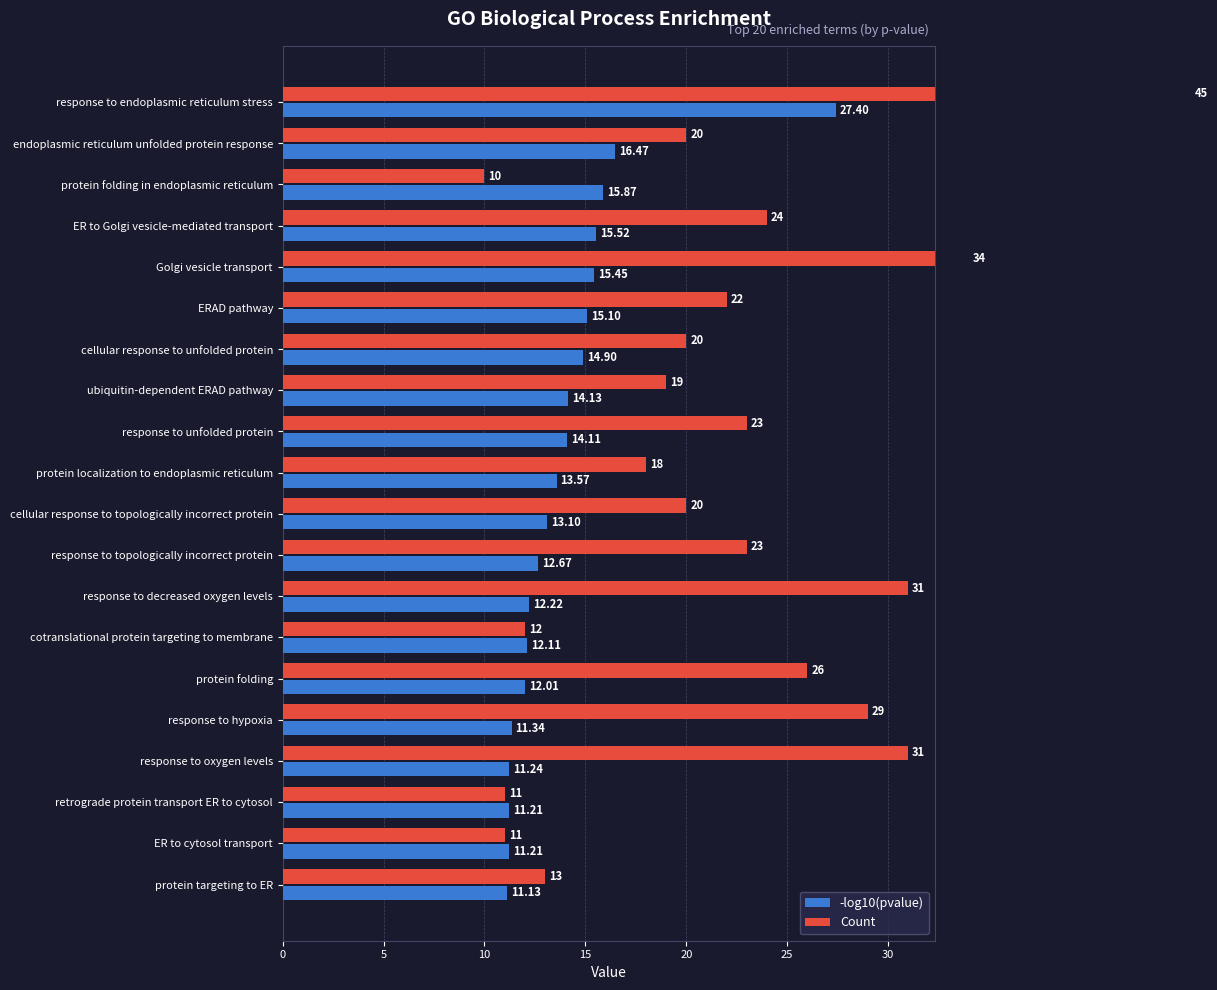

Which series changed the most between response to unfolded protein and response to hypoxia?

Count